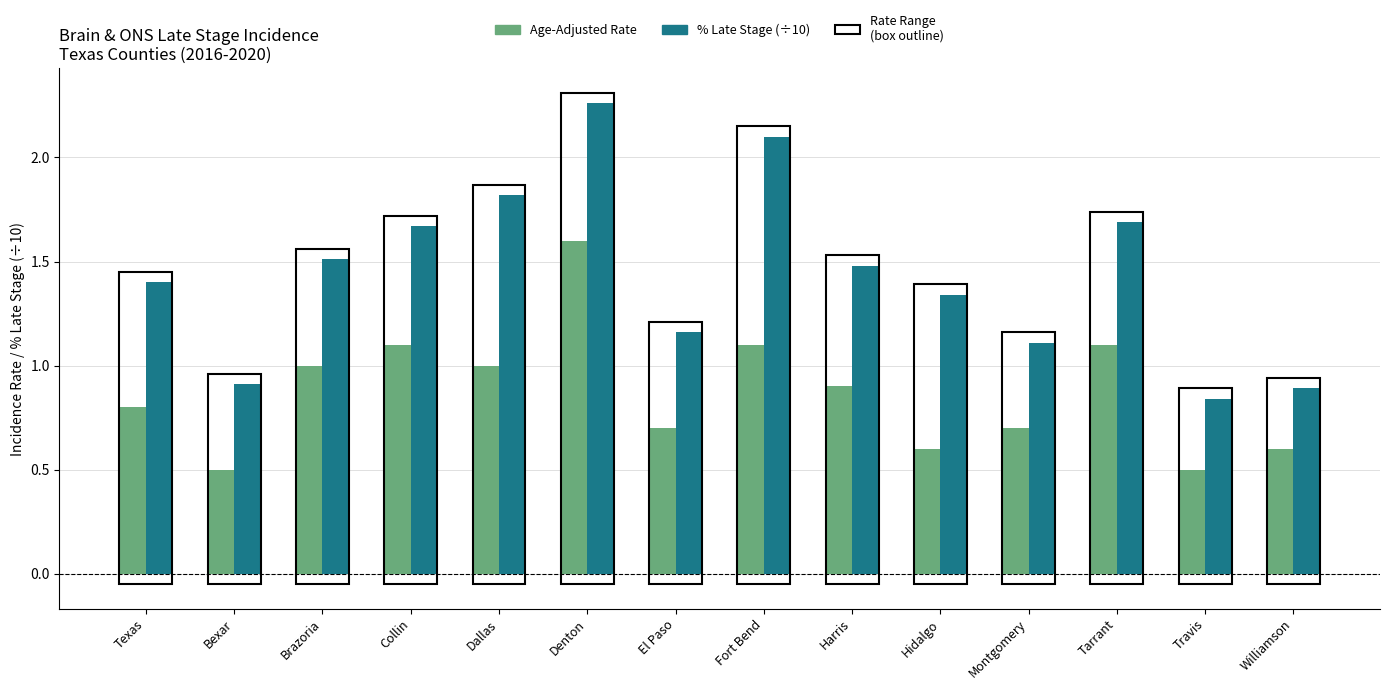

What is the lowest value of the Age-Adjusted Rate series?

0.5